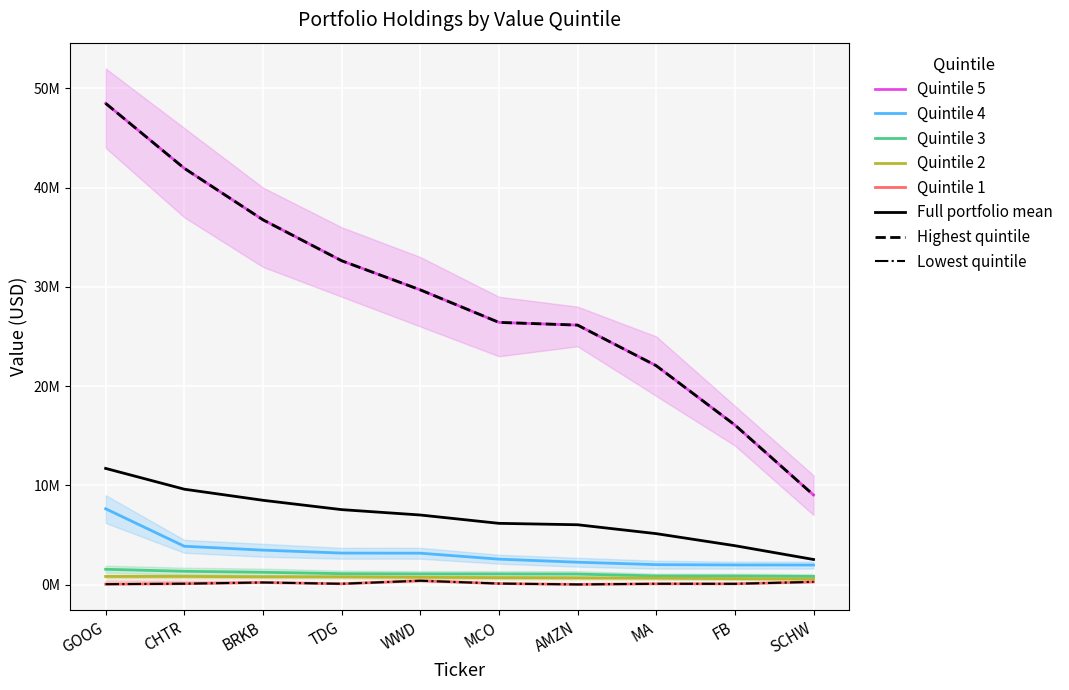

Which category has the highest value in the Quintile 4 series?

GOOG